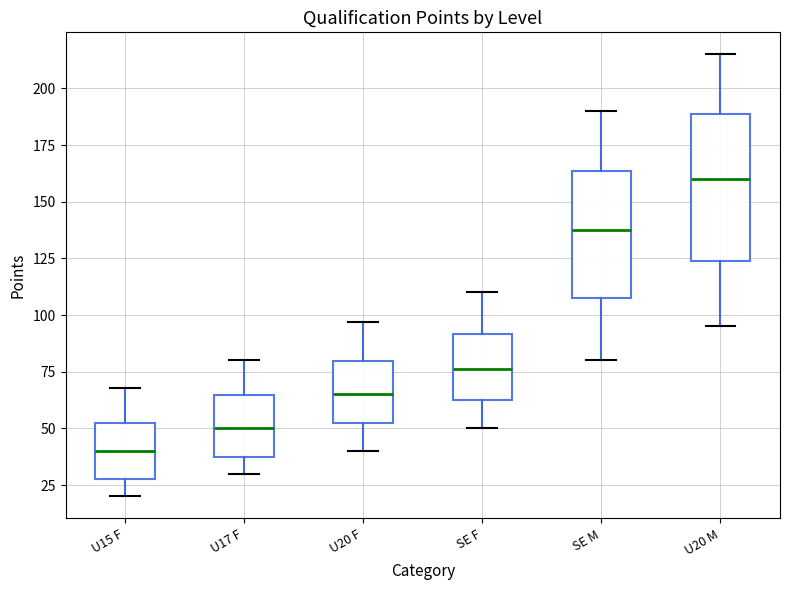

Where is the upper edge of the box for U17 F on the y-axis? The values are not printed on the chart, so give them approximately, as read against the axis.

65